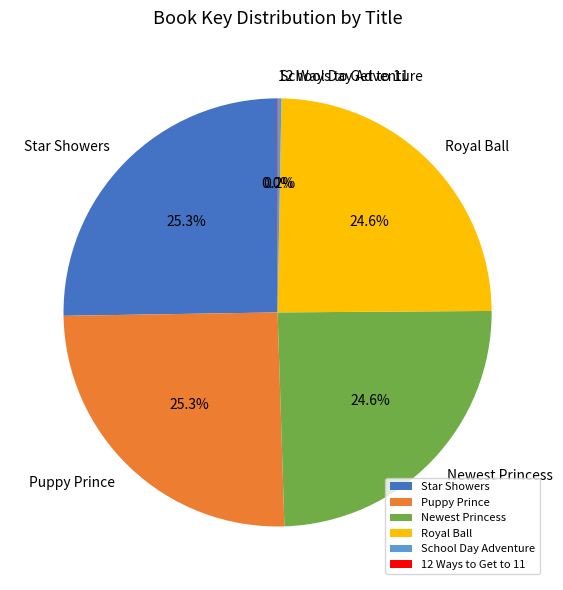

What percentage is NOT represented by Royal Ball?

75.4%